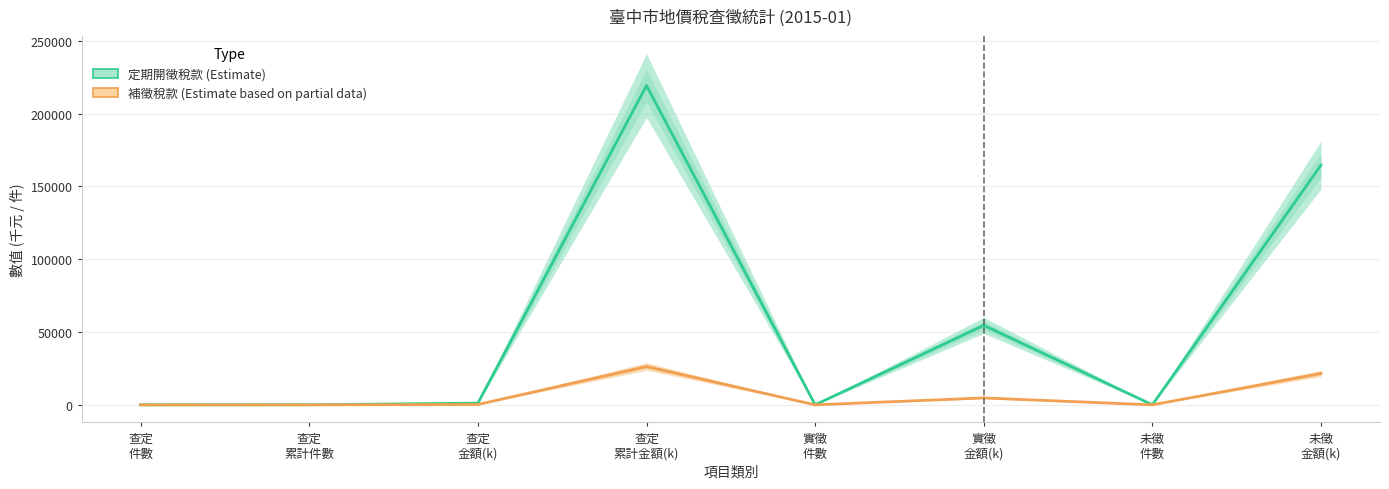

True or false: 定期開徵稅款 (Estimate) has a value of 30.4 at 未徵
件數.

False